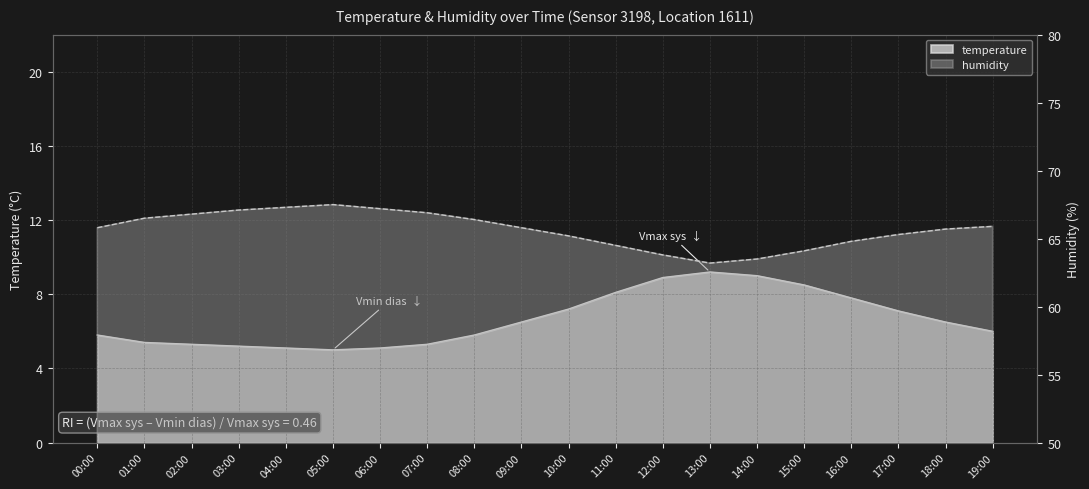

The value of humidity at 12:00 is 63.8. True or false?

True